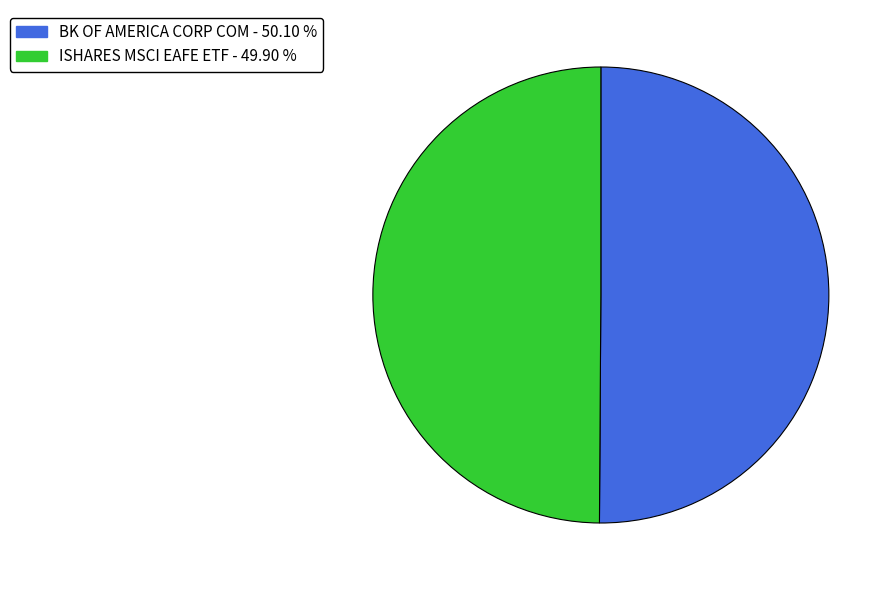

Do ISHARES MSCI EAFE ETF - 49.90 % and BK OF AMERICA CORP COM - 50.10 % together represent more than half of the pie?

Yes